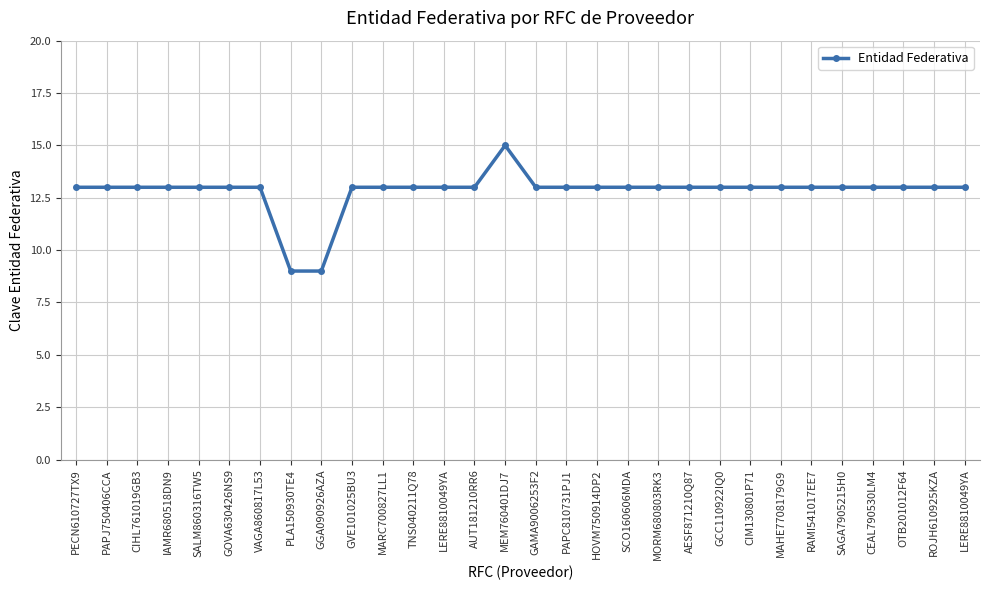

The chart shows a value of 13 at IAMR680518DN9. True or false?

True